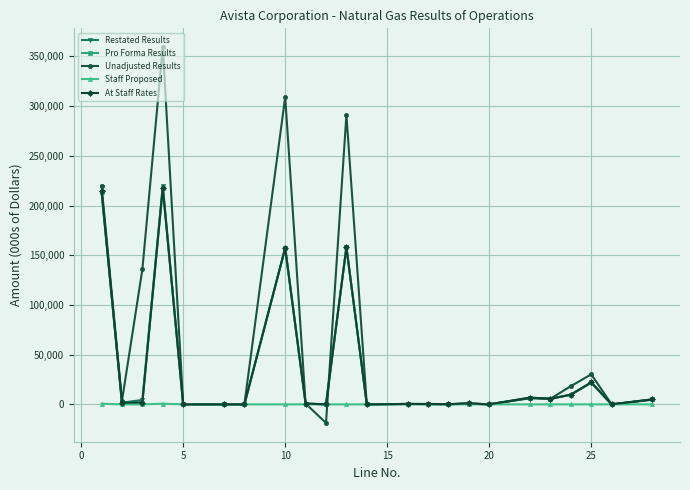

True or false: Staff Proposed has more than 0 interior local peaks.

True